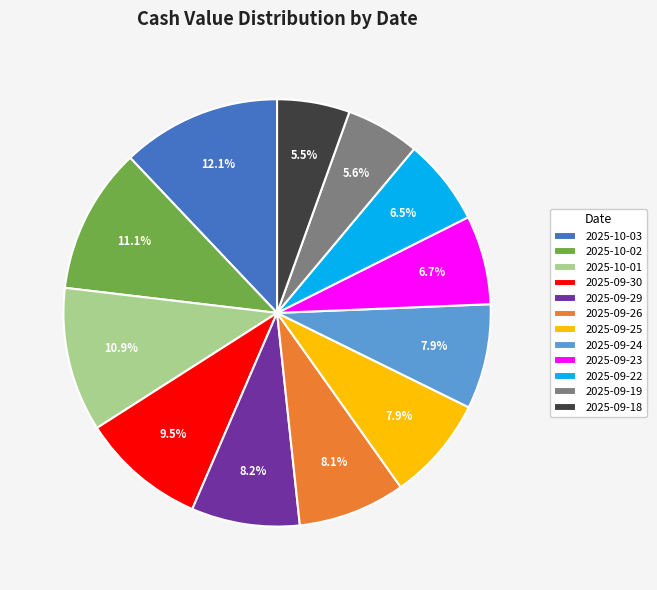

Which category has the biggest portion of the pie?

2025-10-03